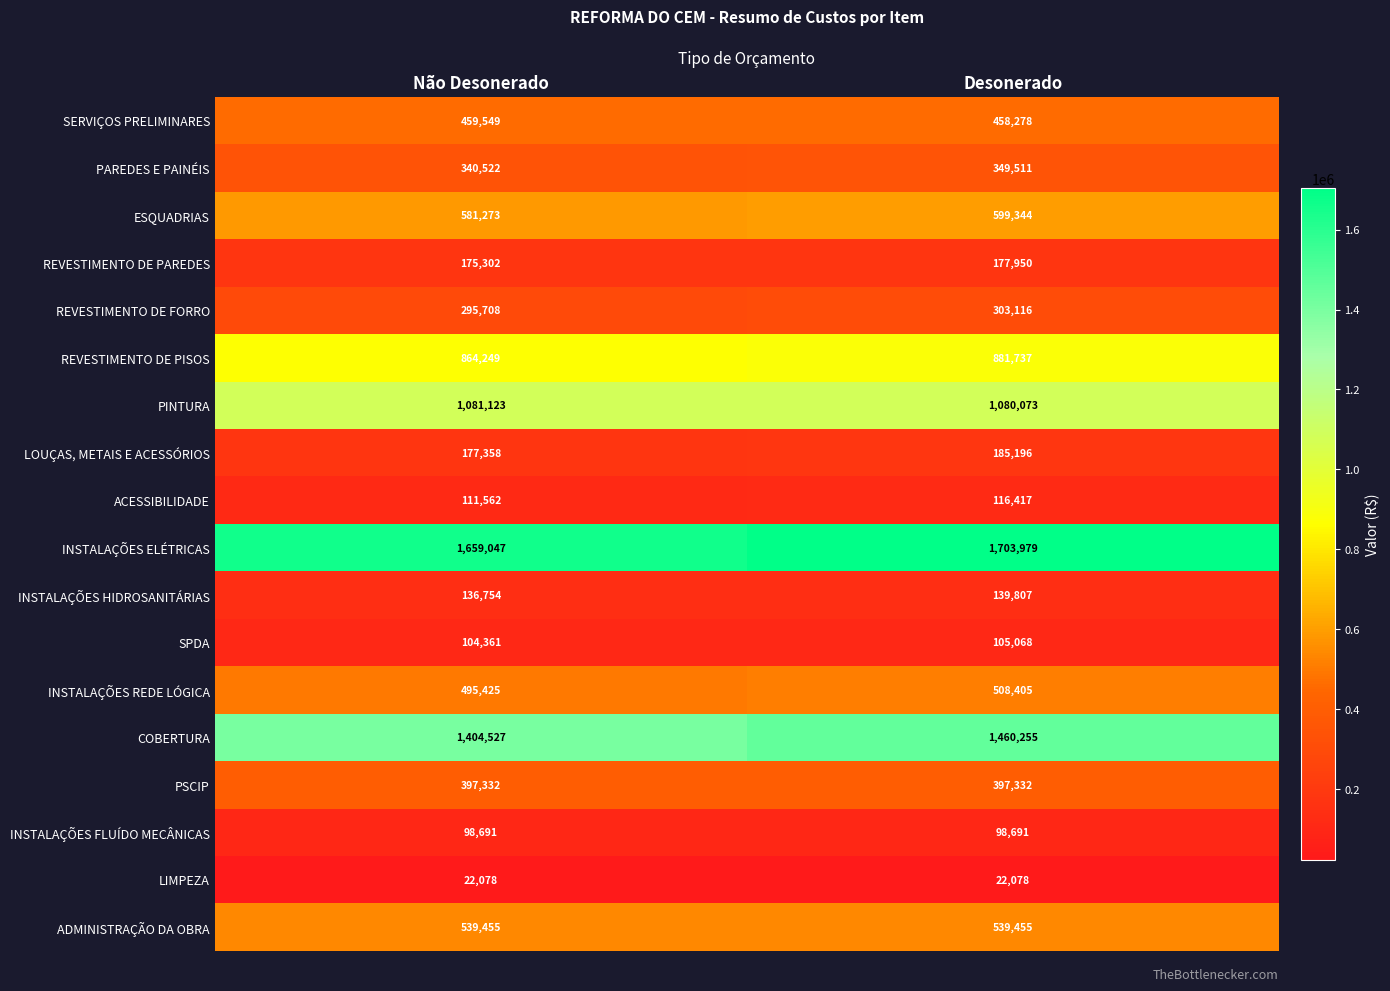

Which series has the largest range (max minus min)?

COBERTURA